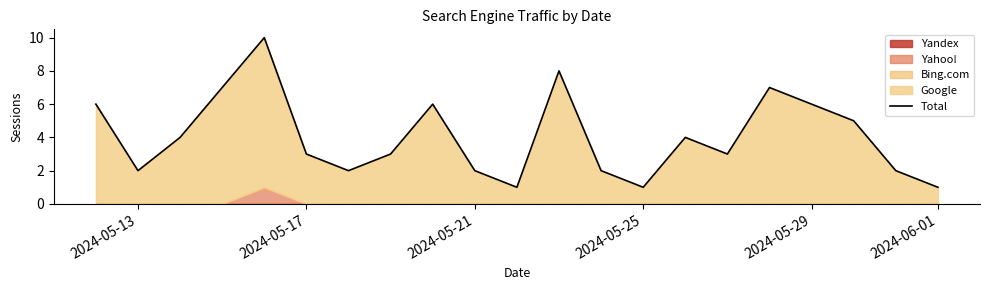

The value at 15 is 1. True or false?

False